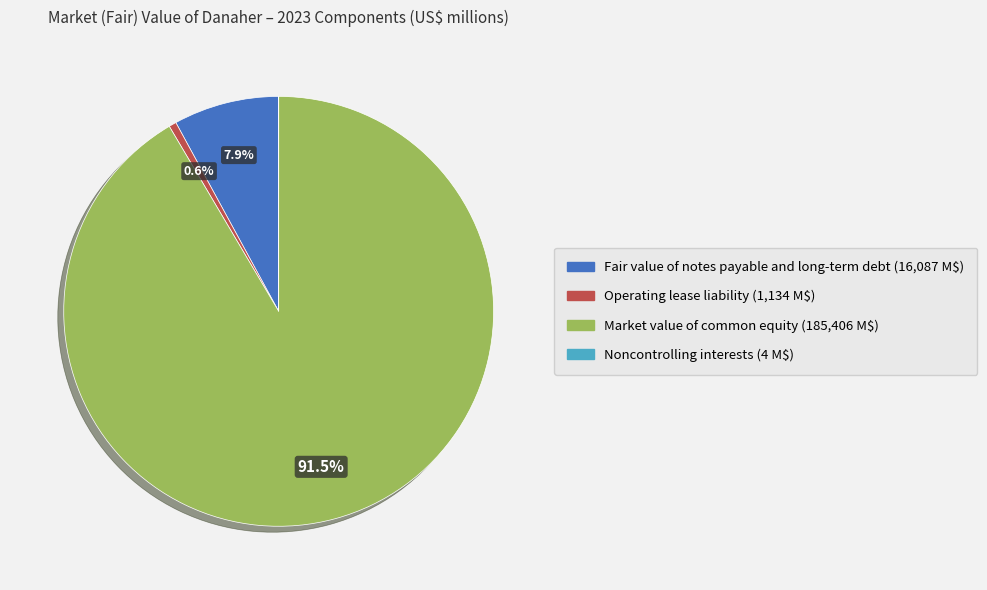

Does any single category account for the majority?

Yes